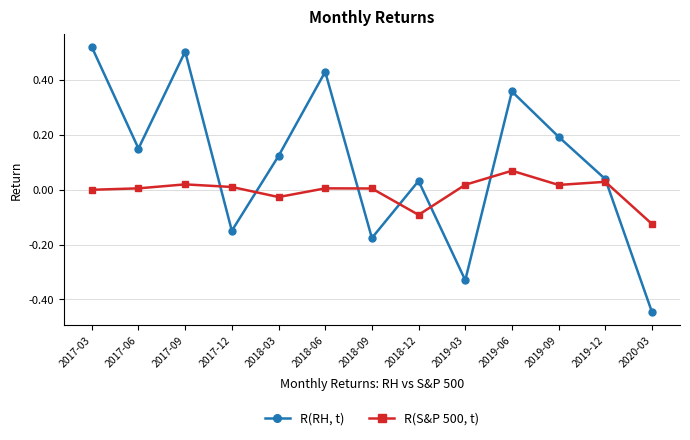

What are all the series names shown in the legend?

R(RH, t), R(S&P 500, t)